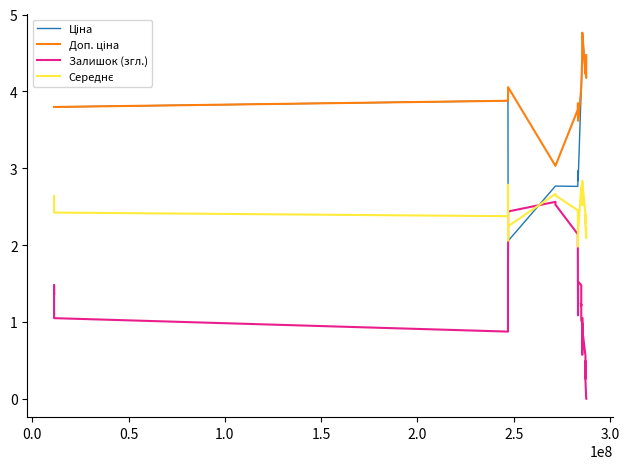

What is the difference between the second highest and second lowest values in the Доп. ціна series?

1.4